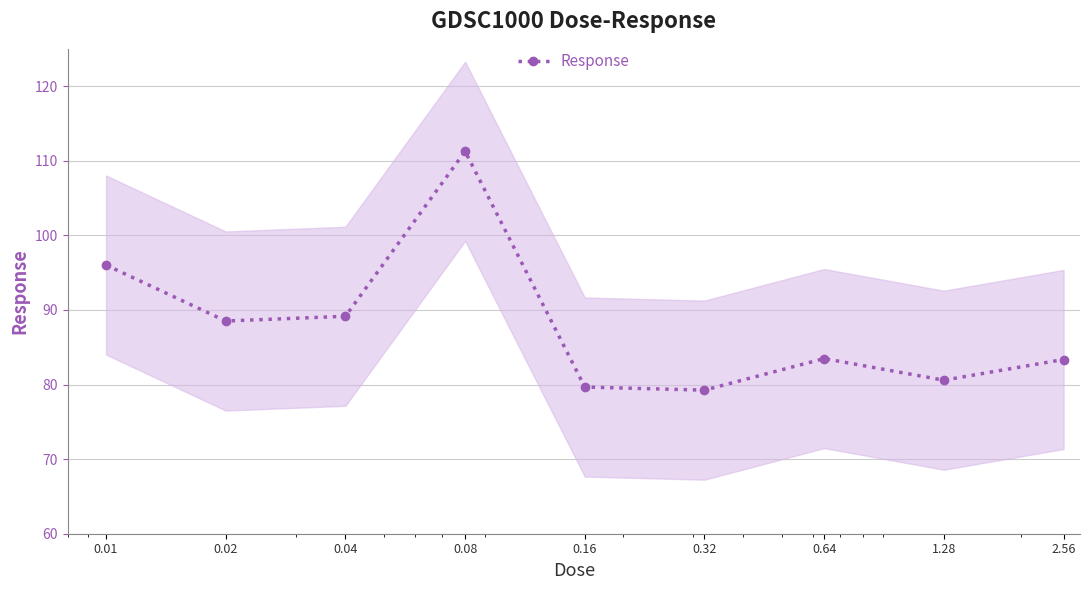

Reading right to left, transcribe all the data shown in this chart.

2.56=83.4	1.28=80.6	0.64=83.5	0.32=79.2	0.16=79.7	0.08=111.3	0.04=89.1	0.02=88.5	0.01=96.0